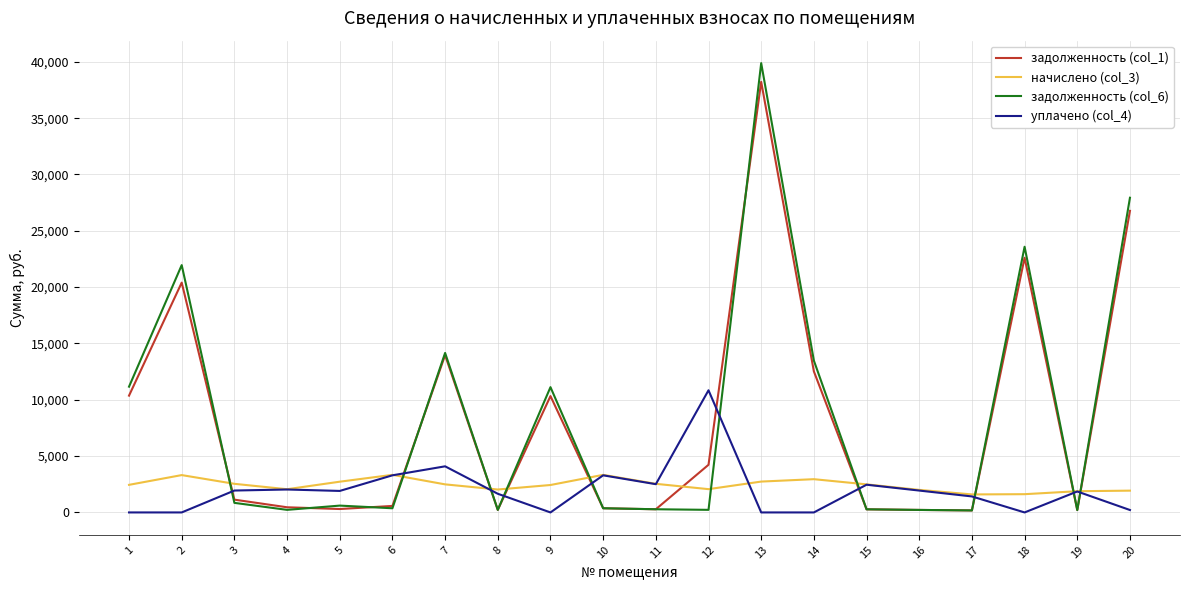

Is the value of задолженность (col_6) at 12 greater than the value of уплачено (col_4) at 6?

No